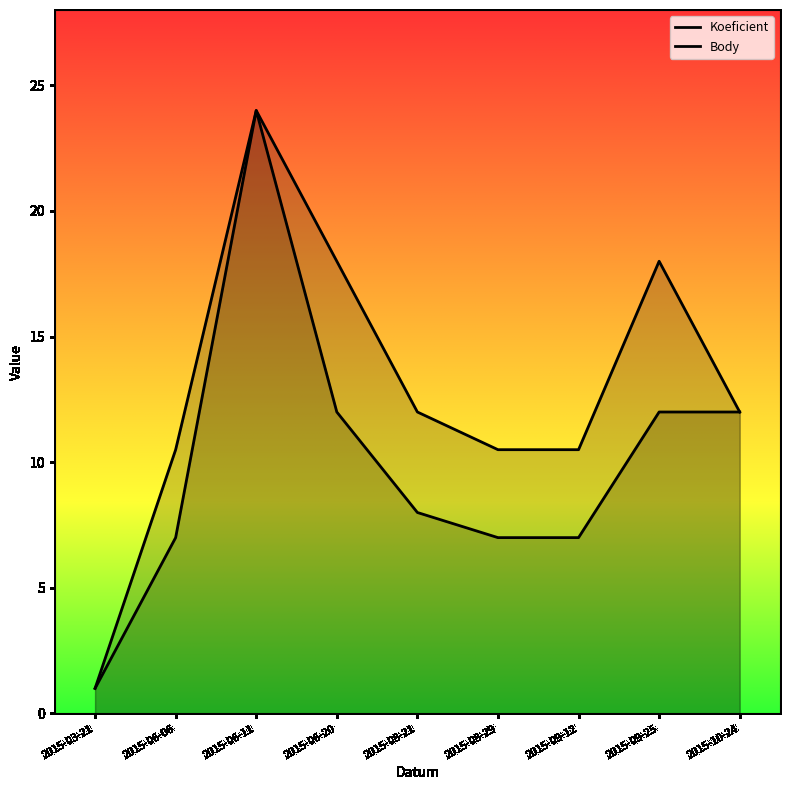

What is the total value across all series at 2015-10-24?

24.0